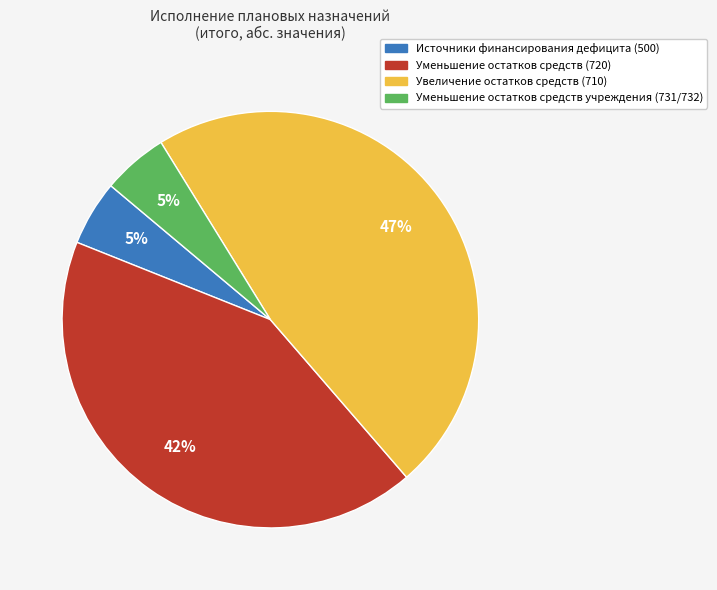

To the nearest percent, what is the combined percentage of Уменьшение остатков средств (720) and Уменьшение остатков средств учреждения (731/732)?

47%